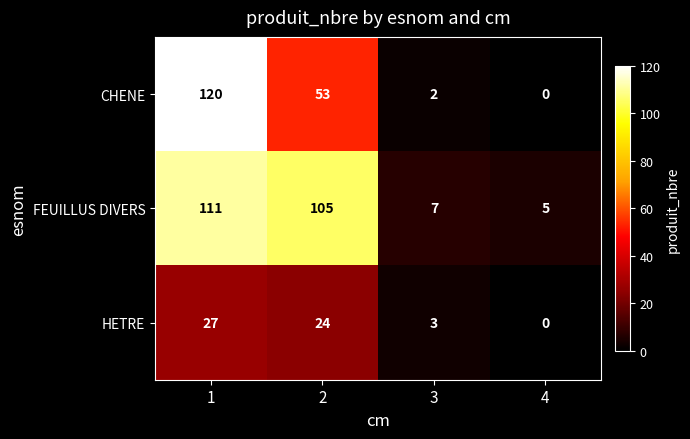

At how many categories does at least one series exceed 0?

4